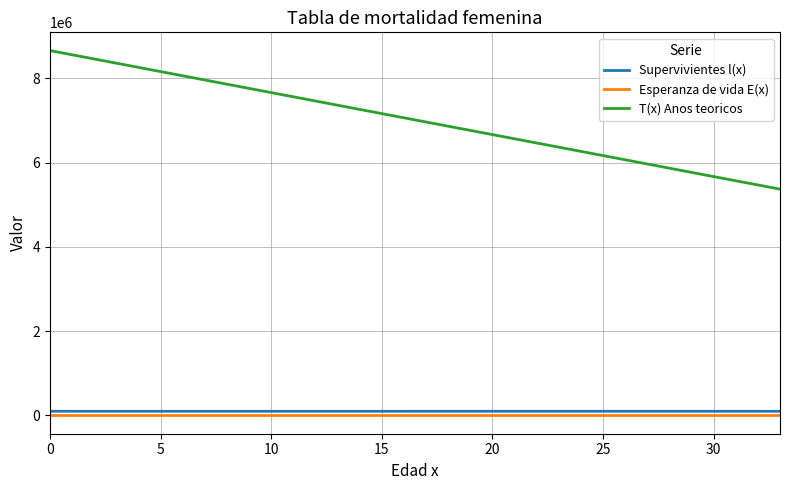

Which series has the largest range (max minus min)?

T(x) Anos teoricos